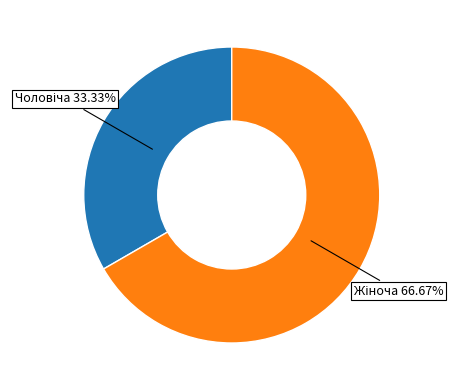

To the nearest percent, what is the average slice percentage?

50%